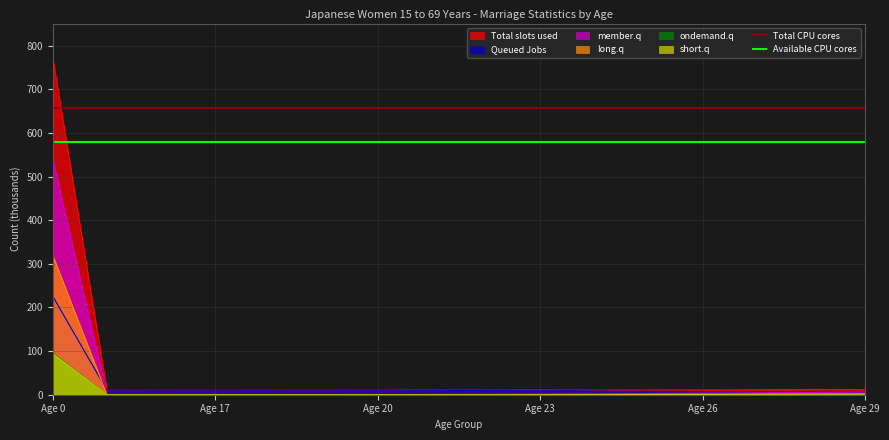

True or false: Total CPU cores has a value of 1169.3 at Age 26.

False